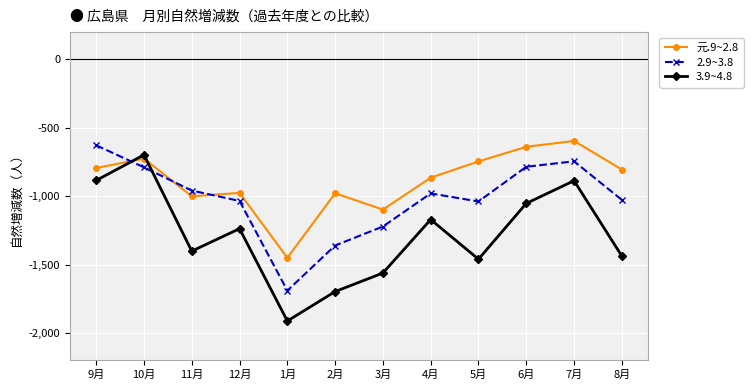

In 3.9~4.8, how many points are lower than both neighbors (excluding endpoints)?

3